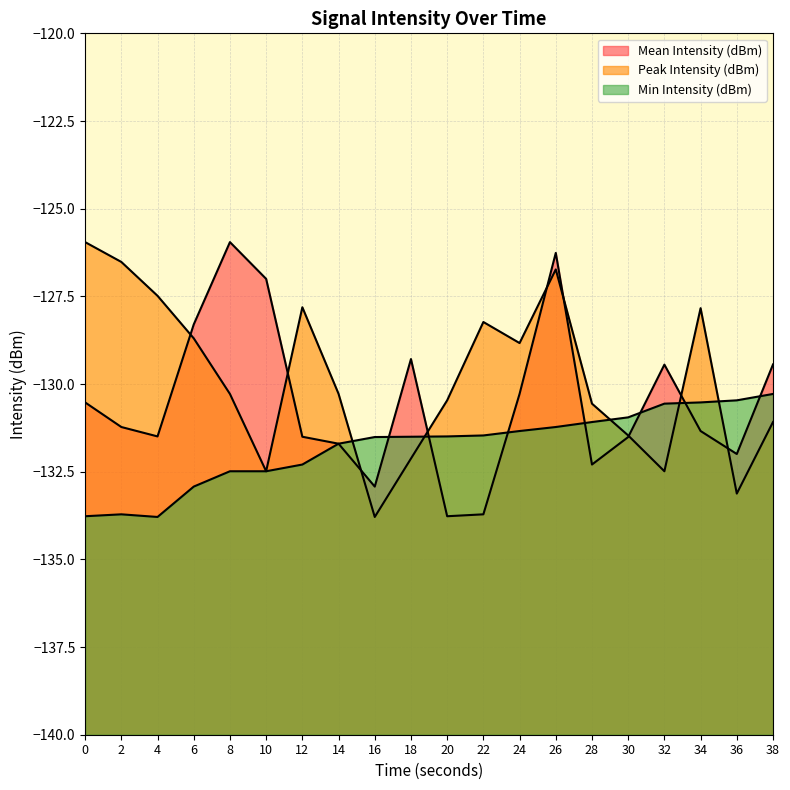

What is the minimum value for Peak Intensity (dBm)?

-133.8